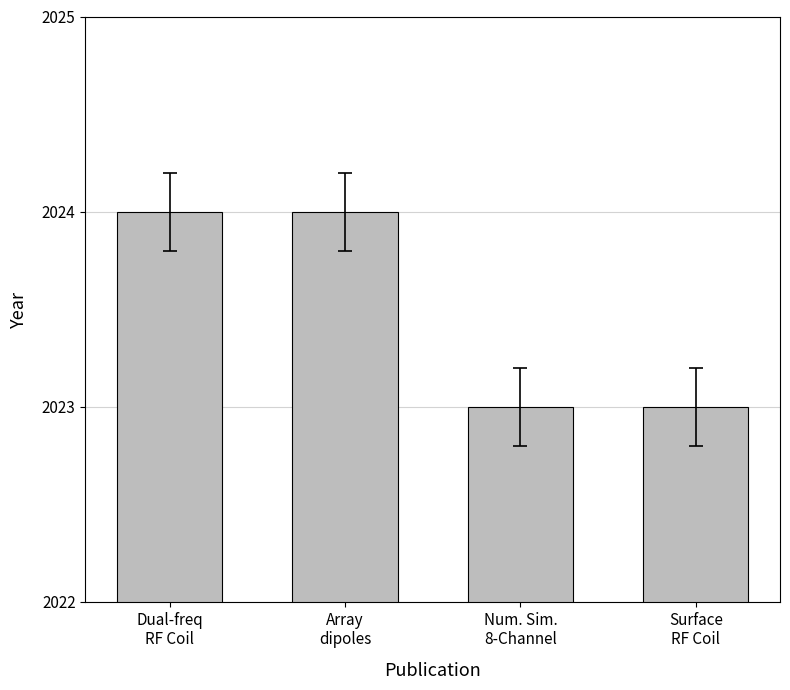

True or false: the data shows 2023 at Surface
RF Coil.

True